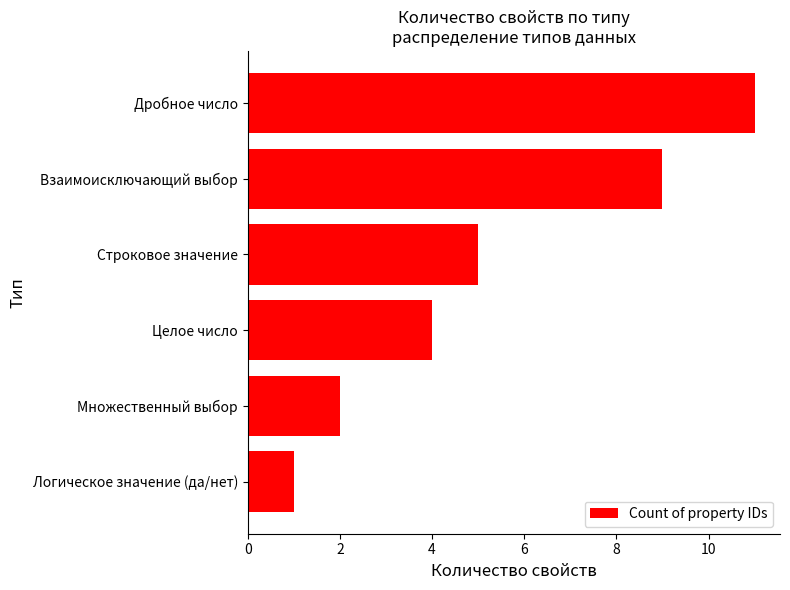

Rank the categories by value from highest to lowest.

Дробное число, Взаимоисключающий выбор, Строковое значение, Целое число, Множественный выбор, Логическое значение (да/нет)